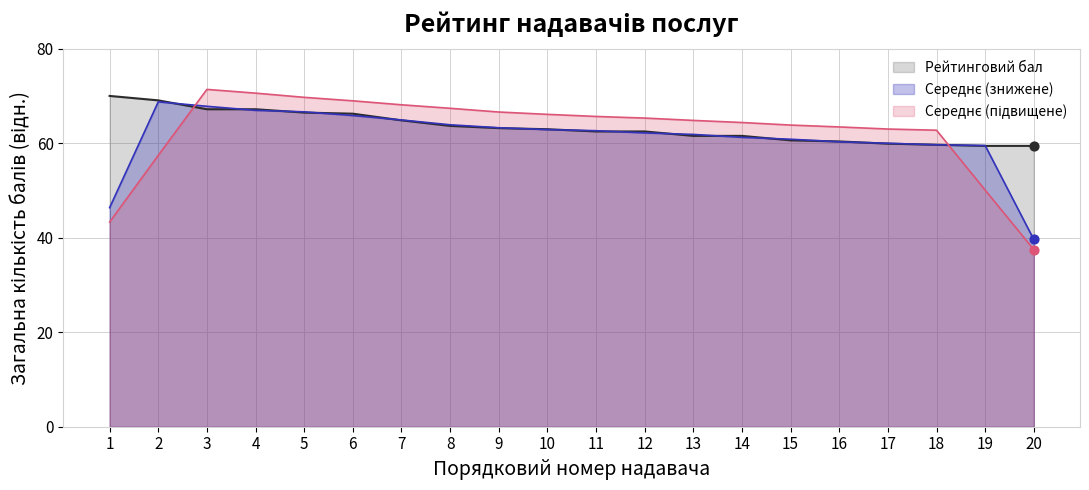

Which has a higher value, 20 or 18?

18